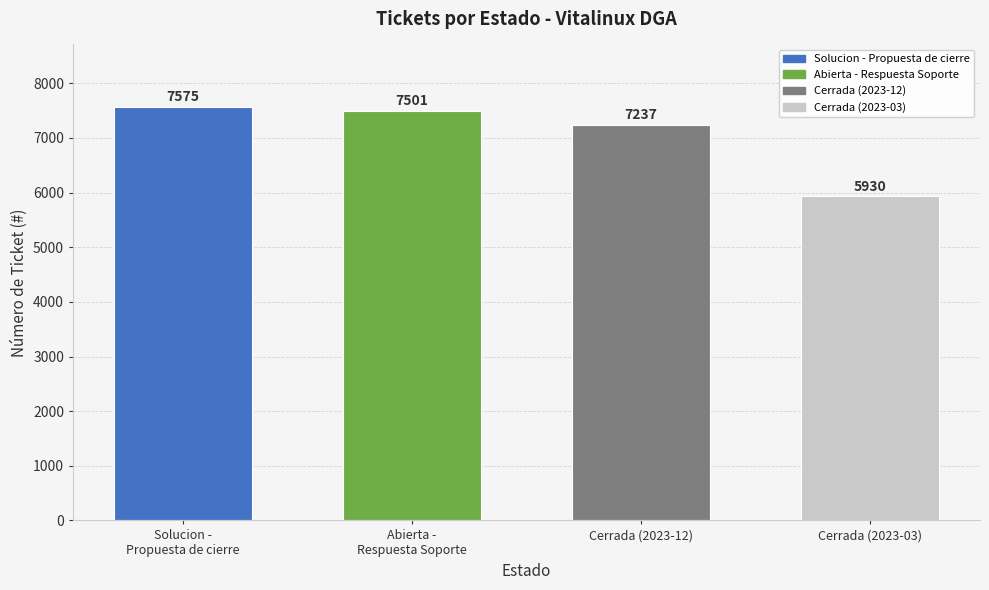

Rank the categories by value from highest to lowest.

Solucion -
Propuesta de cierre, Abierta -
Respuesta Soporte, Cerrada (2023-12), Cerrada (2023-03)